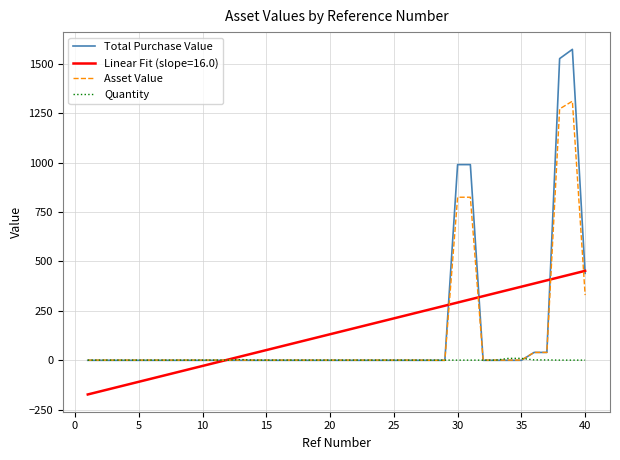

How many lines are shown in the chart?

4